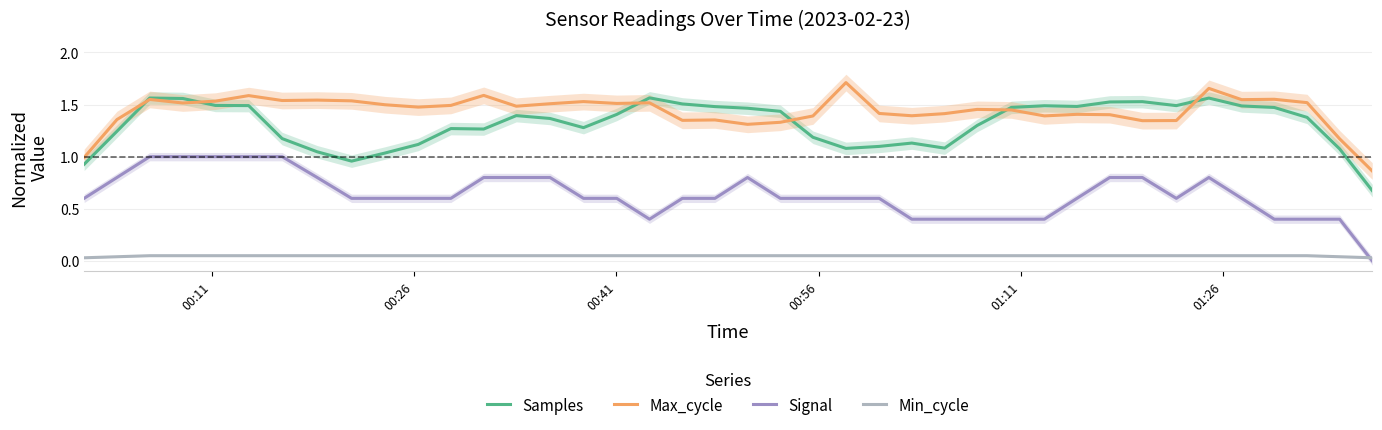

Does the chart display data point markers on the line(s)?

No